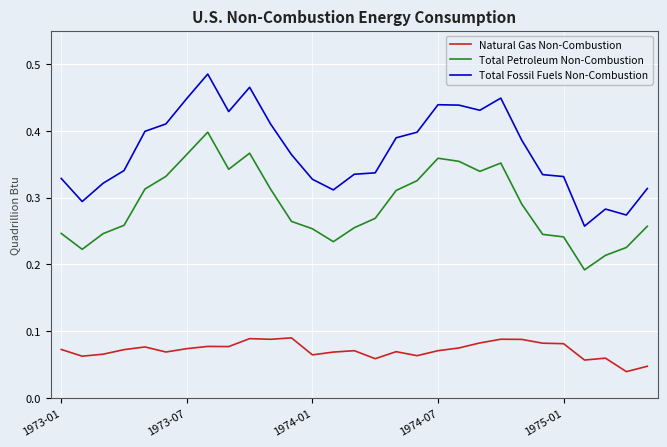

Which series has the largest total across all categories?

Total Fossil Fuels Non-Combustion